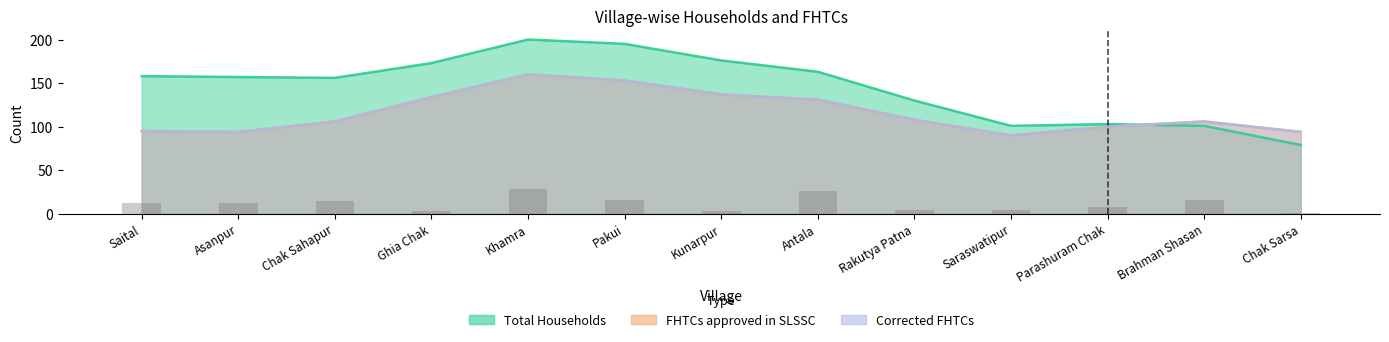

List the series in order of their peak value, highest first.

Total Households, FHTCs approved in SLSSC, Corrected FHTCs